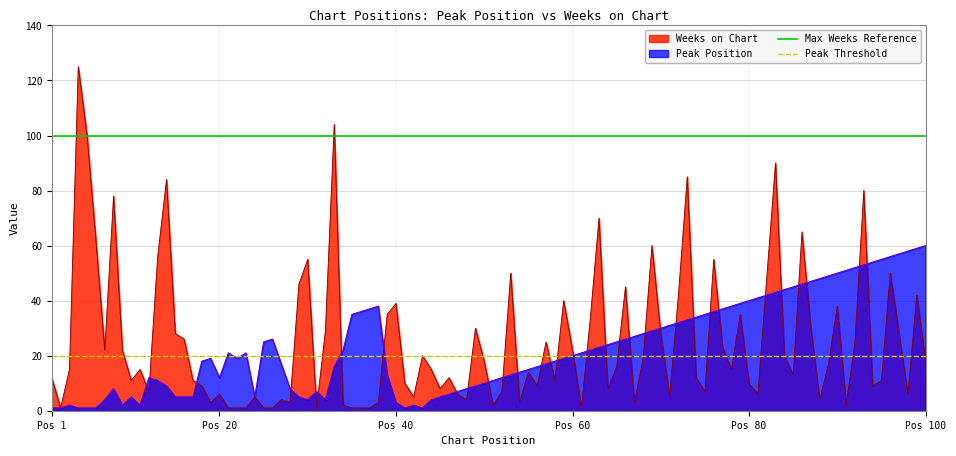

True or false: Weeks on Chart has a value of 70 at Pos 40.

False